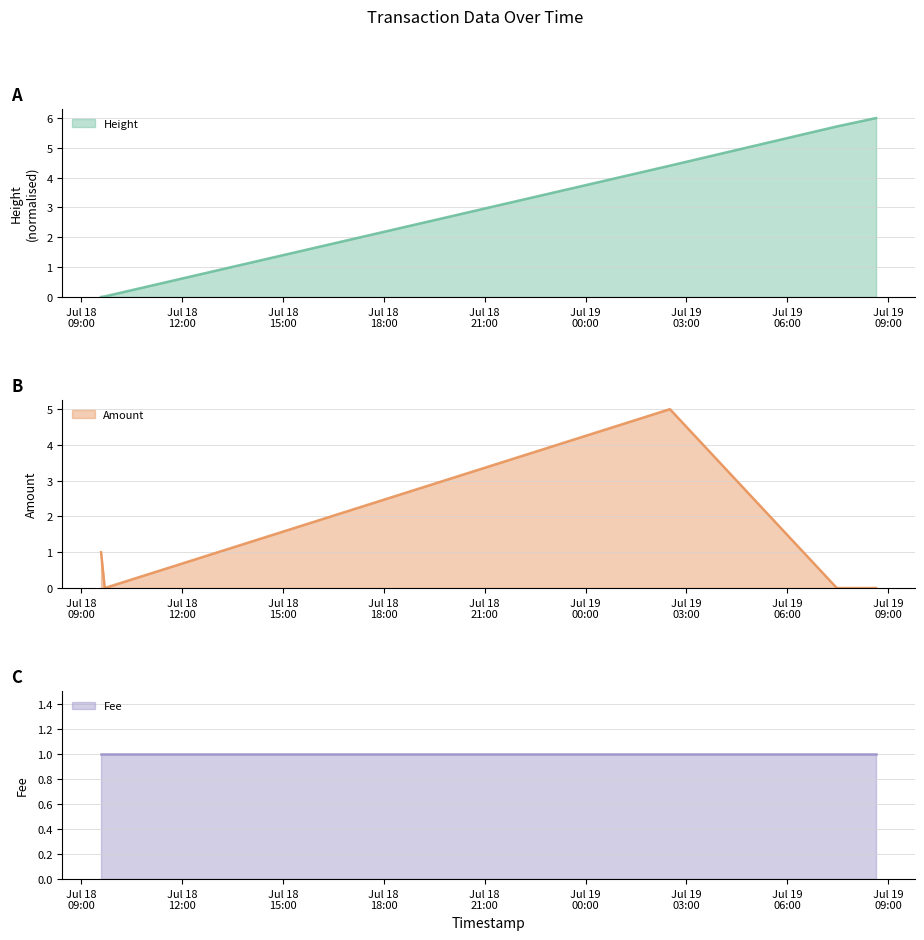

Between 2017-07-18 09:42:31 and 2017-07-19 07:28:10, which is larger?

2017-07-19 07:28:10